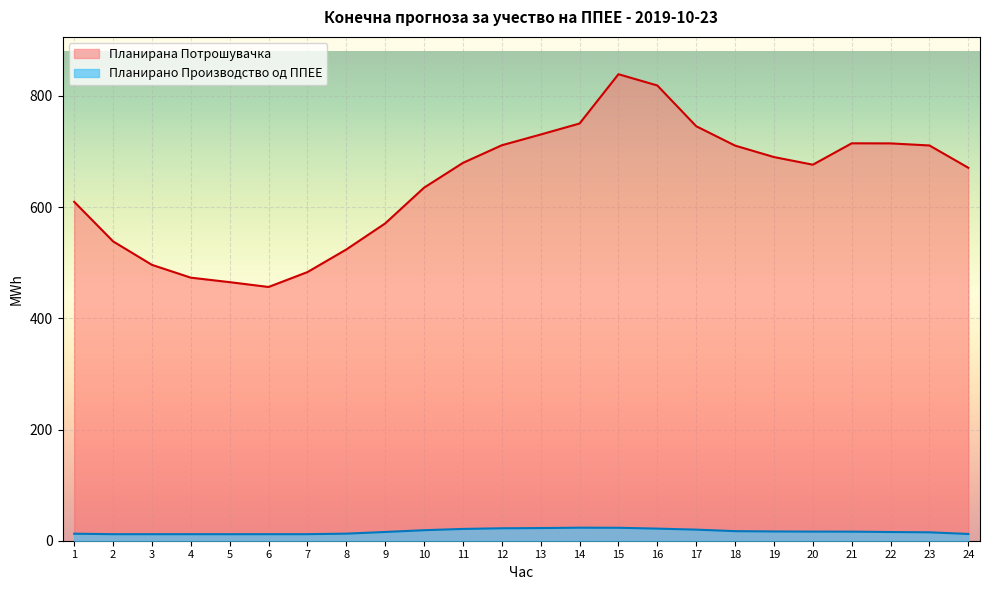

Which has a higher value, 12 or 4?

12